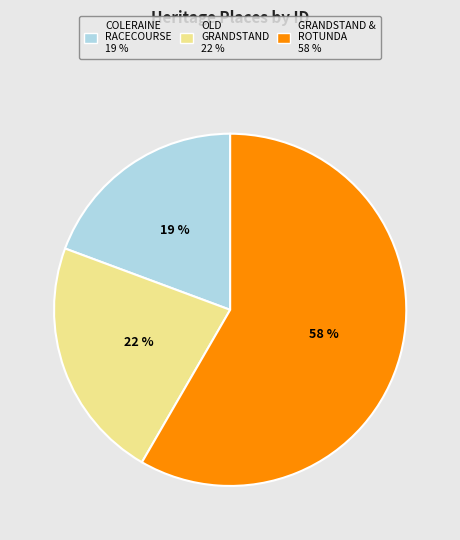

Is there a majority slice in this chart?

Yes